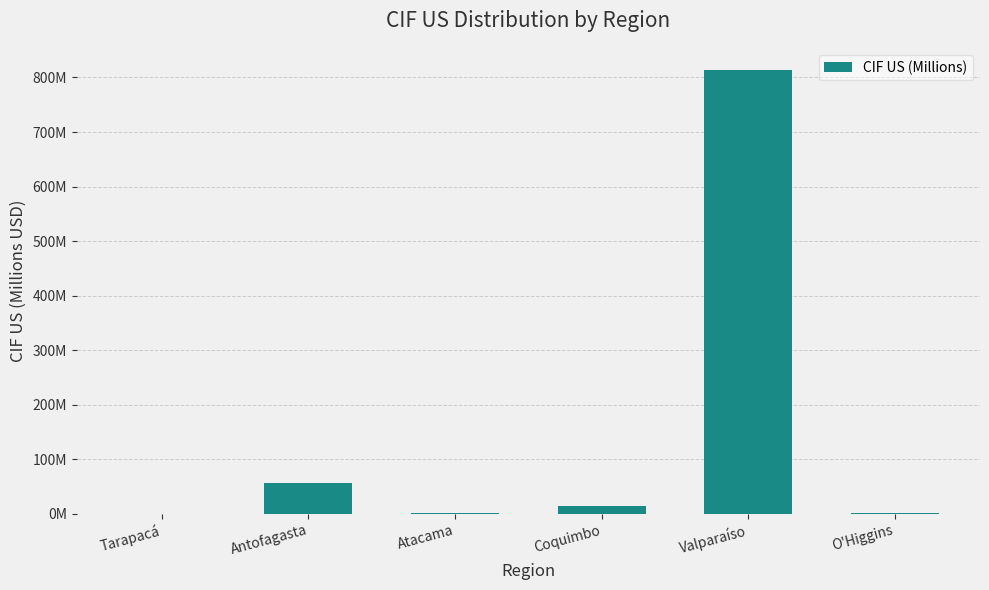

What is the average value?

148.0